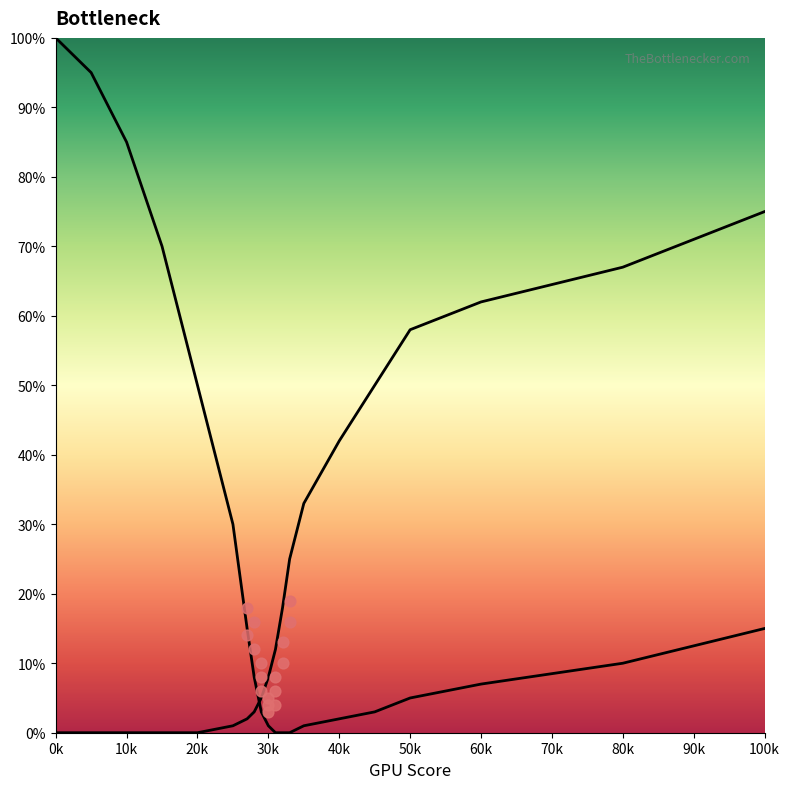

At how many categories does at least one series exceed 61?

7